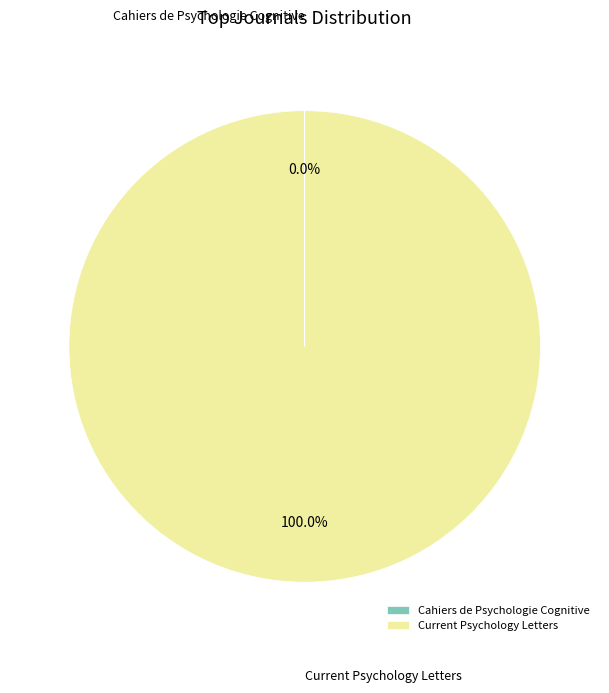

Does any single category account for the majority?

Yes